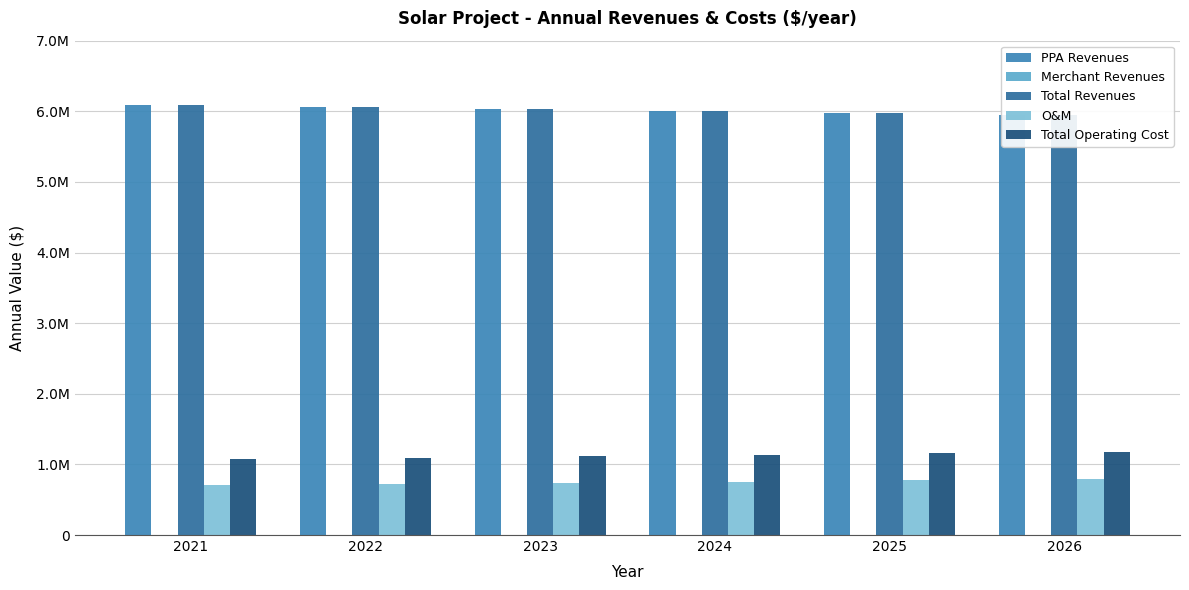

Where is O&M nearest to the value 751156?

2024